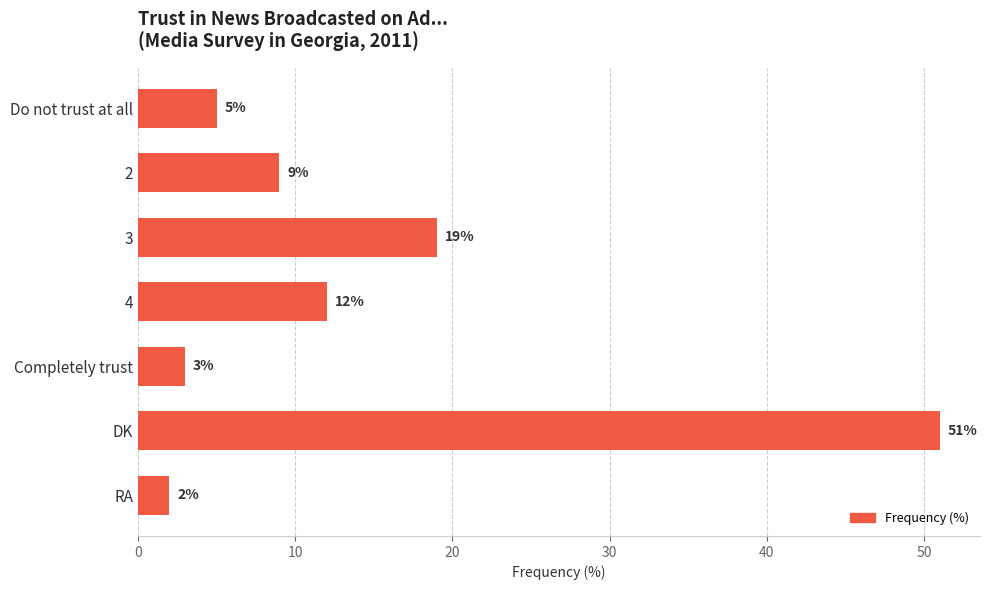

What is the minimum value shown in the chart?

2